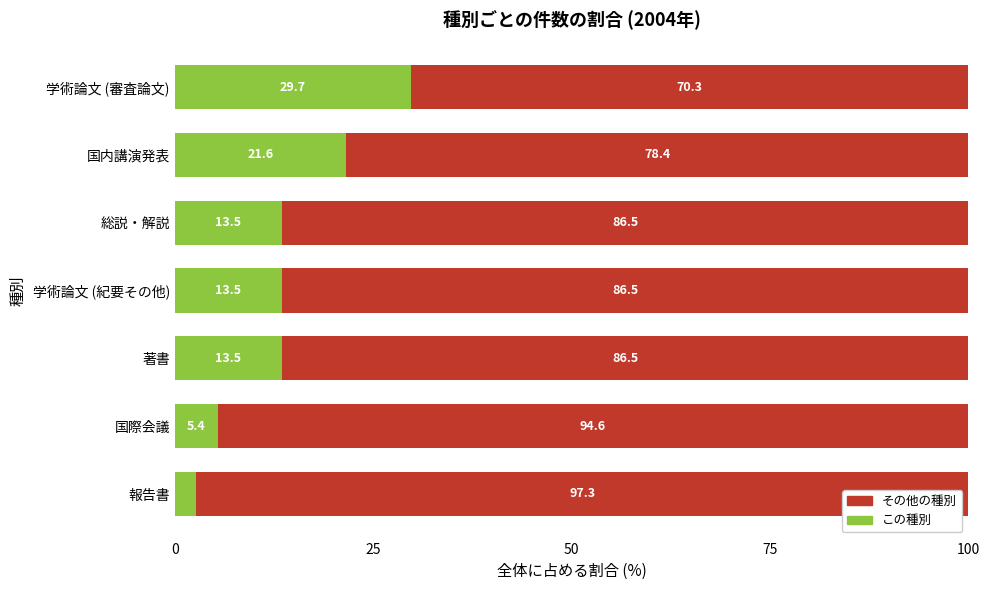

What is the highest value of the この種別 series?

29.7